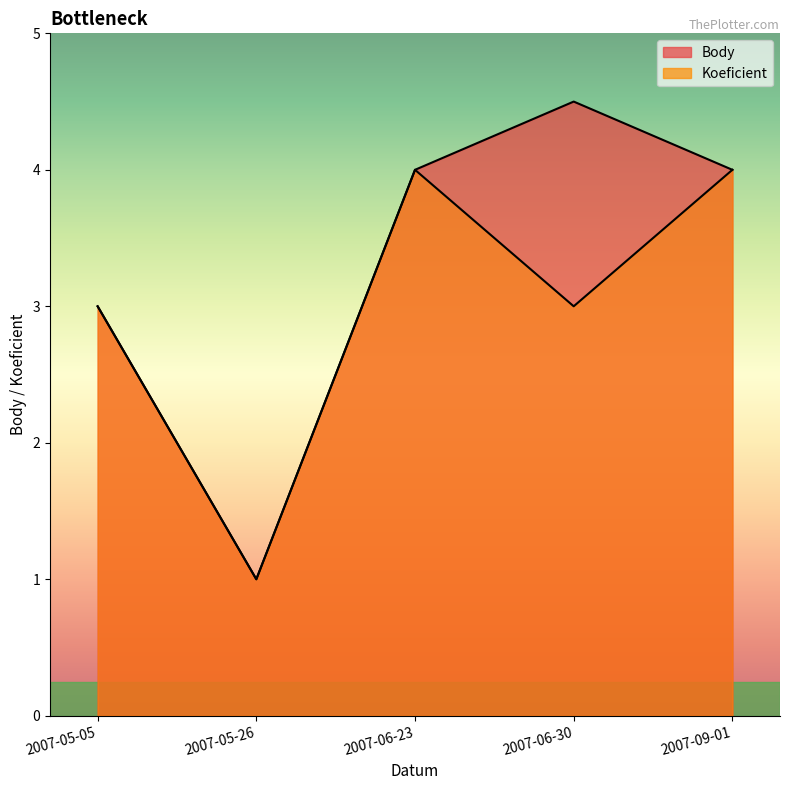

What position from the right is 2007-06-30?

2